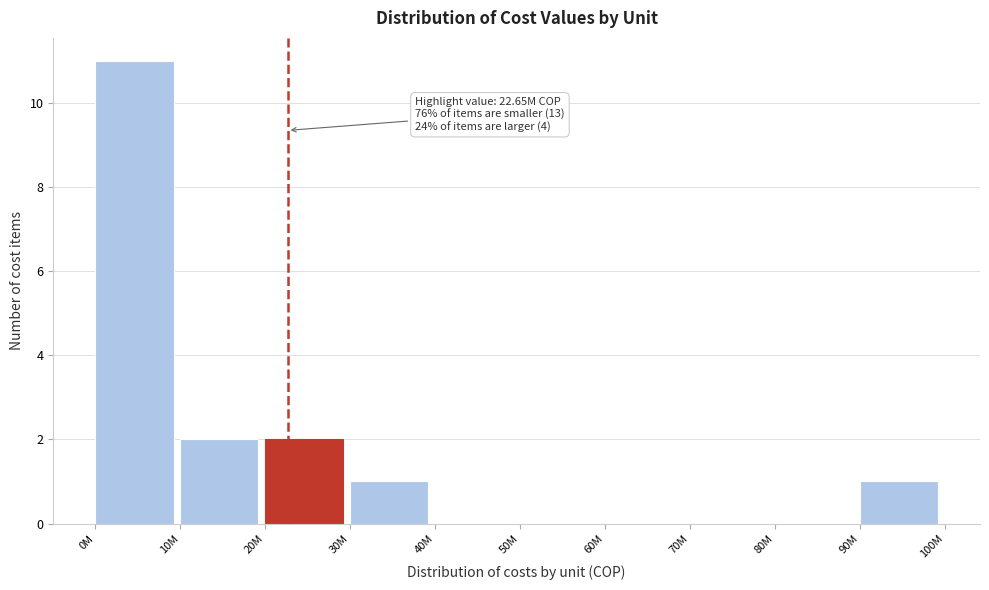

Reading left to right, what are all the values shown in this chart?

0M=11	10M=2	20M=2	30M=1	40M=0	50M=0	60M=0	70M=0	80M=0	90M=1